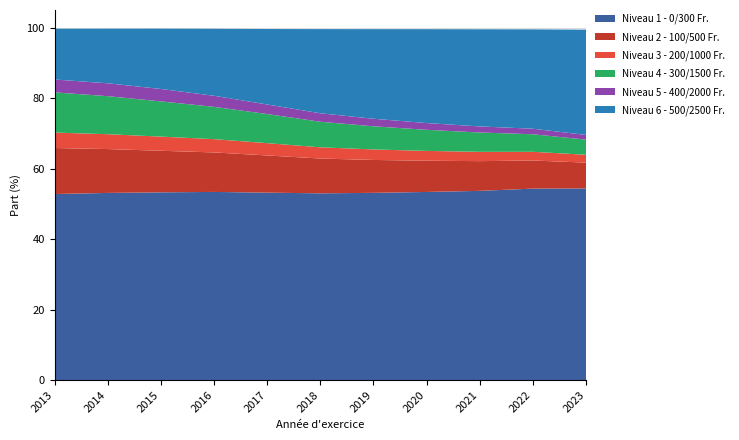

Reading left to right, what are all the values shown in this chart?

Niveau 1 - 0/300 Fr.: 2013=0.5	2014=0.5	2015=0.5	2016=0.5	2017=0.5	2018=0.5	2019=0.5	2020=0.5	2021=0.5	2022=0.5	2023=0.5
Niveau 2 - 100/500 Fr.: 2013=0.1	2014=0.1	2015=0.1	2016=0.1	2017=0.1	2018=0.1	2019=0.1	2020=0.1	2021=0.1	2022=0.1	2023=0.1
Niveau 3 - 200/1000 Fr.: 2013=0.0	2014=0.0	2015=0.0	2016=0.0	2017=0.0	2018=0.0	2019=0.0	2020=0.0	2021=0.0	2022=0.0	2023=0.0
Niveau 4 - 300/1500 Fr.: 2013=0.1	2014=0.1	2015=0.1	2016=0.1	2017=0.1	2018=0.1	2019=0.1	2020=0.1	2021=0.1	2022=0.0	2023=0.0
Niveau 5 - 400/2000 Fr.: 2013=0.0	2014=0.0	2015=0.0	2016=0.0	2017=0.0	2018=0.0	2019=0.0	2020=0.0	2021=0.0	2022=0.0	2023=0.0
Niveau 6 - 500/2500 Fr.: 2013=0.1	2014=0.2	2015=0.2	2016=0.2	2017=0.2	2018=0.2	2019=0.3	2020=0.3	2021=0.3	2022=0.3	2023=0.3